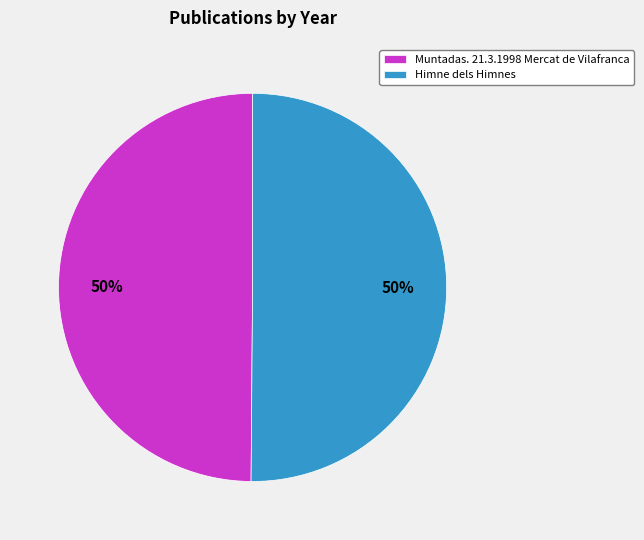

What percentage is the Himne dels Himnes slice, to the nearest percent?

50%